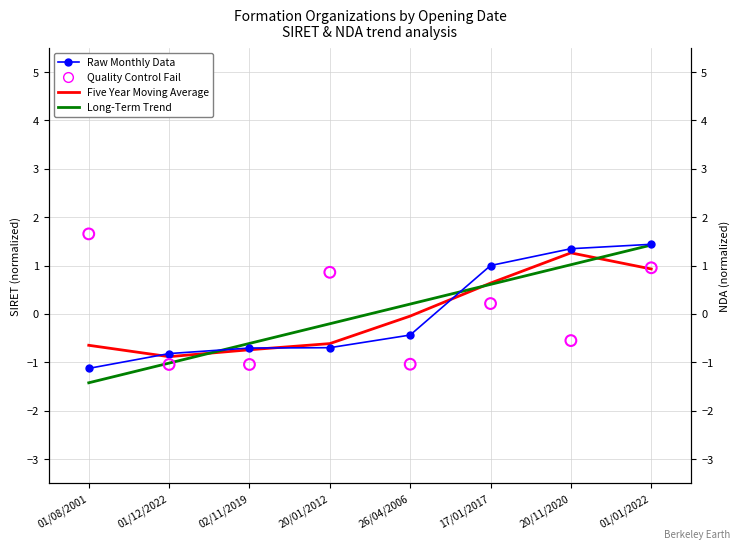

Which series has the largest Y range (max minus min)?

Long-Term Trend